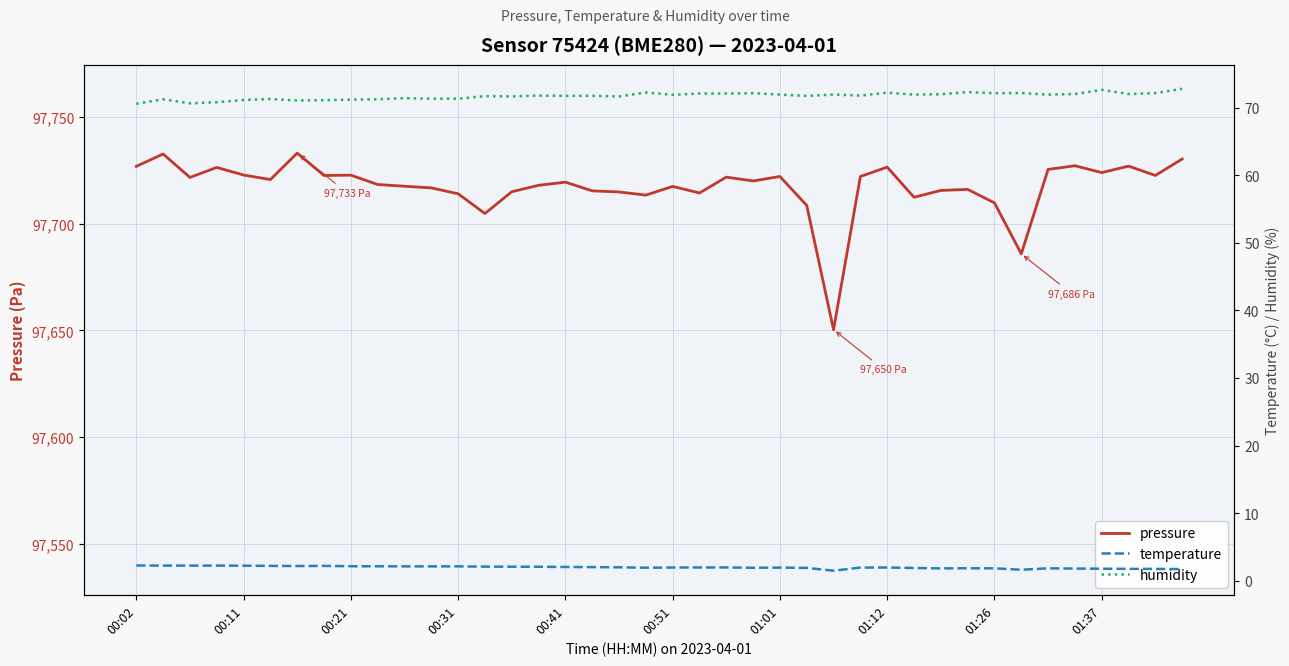

The pressure series shows 31906.9 at 00:51. True or false?

False